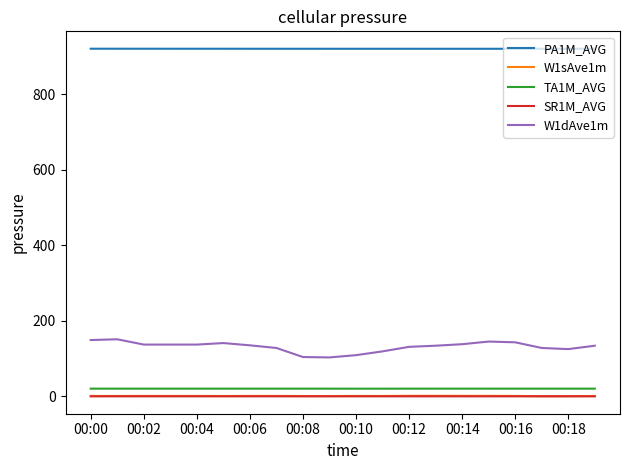

True or false: SR1M_AVG and W1dAve1m cross at least once.

False